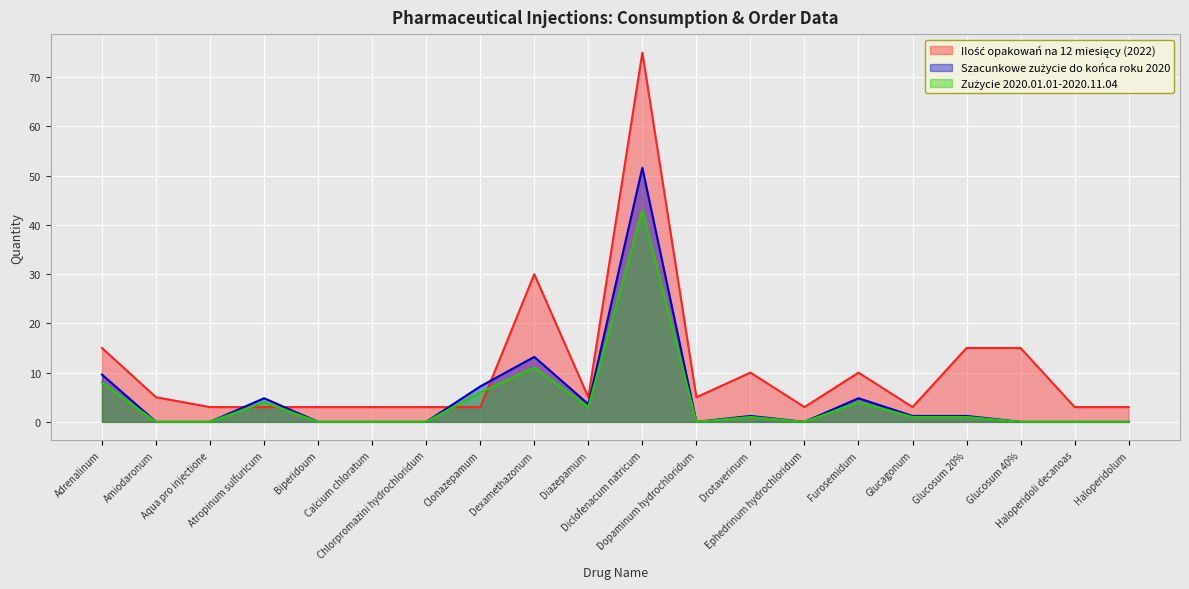

Reading right to left, list all the values displayed in this chart.

Ilość opakowań na 12 miesięcy (2022): Haloperidolum=3.0	Haloperidoli decanoas=3.0	Glucosum 40%=15.0	Glucosum 20%=15.0	Glucagonum=3.0	Furosemidum=10.0	Ephedrinum hydrochloridum=3.0	Drotaverinum=10.0	Dopaminum hydrochloridum=5.0	Diclofenacum natricum=75.0	Diazepamum=5.0	Dexamethazonum=30.0	Clonazepamum=3.0	Chlorpromazini hydrochloridum=3.0	Calcium chloratum=3.0	Biperidoum=3.0	Atropinum sulfuricum=3.0	Aqua pro injectione=3.0	Amiodaronum=5.0	Adrenalinum=15.0
Szacunkowe zużycie do końca roku 2020: Haloperidolum=0.0	Haloperidoli decanoas=0.0	Glucosum 40%=0.0	Glucosum 20%=1.2	Glucagonum=1.2	Furosemidum=4.8	Ephedrinum hydrochloridum=0.0	Drotaverinum=1.2	Dopaminum hydrochloridum=0.0	Diclofenacum natricum=51.6	Diazepamum=3.6	Dexamethazonum=13.2	Clonazepamum=7.2	Chlorpromazini hydrochloridum=0.0	Calcium chloratum=0.0	Biperidoum=0.0	Atropinum sulfuricum=4.8	Aqua pro injectione=0.0	Amiodaronum=0.0	Adrenalinum=9.6
Zużycie 2020.01.01-2020.11.04: Haloperidolum=0.0	Haloperidoli decanoas=0.0	Glucosum 40%=0.0	Glucosum 20%=1.0	Glucagonum=1.0	Furosemidum=4.0	Ephedrinum hydrochloridum=0.0	Drotaverinum=1.0	Dopaminum hydrochloridum=0.0	Diclofenacum natricum=43.0	Diazepamum=3.0	Dexamethazonum=11.0	Clonazepamum=6.0	Chlorpromazini hydrochloridum=0.0	Calcium chloratum=0.0	Biperidoum=0.0	Atropinum sulfuricum=4.0	Aqua pro injectione=0.0	Amiodaronum=0.0	Adrenalinum=8.0